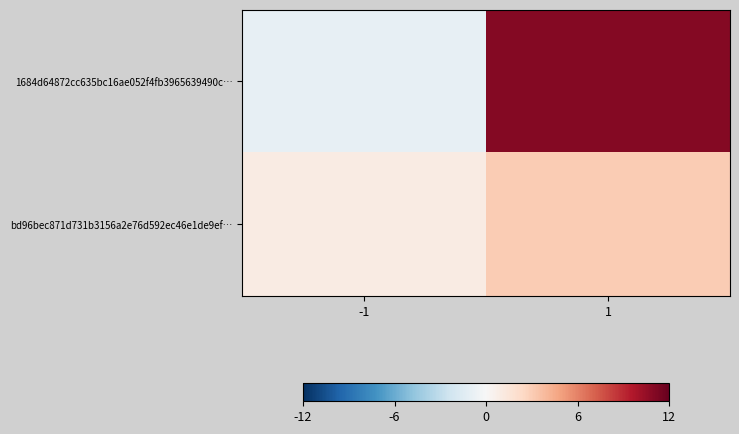

Reading right to left, what are all the values shown in this chart?

1684d64872cc635bc16ae052f4fb3965639490c…: 1=11	-1=-1
bd96bec871d731b3156a2e76d592ec46e1de9ef…: 1=3	-1=1